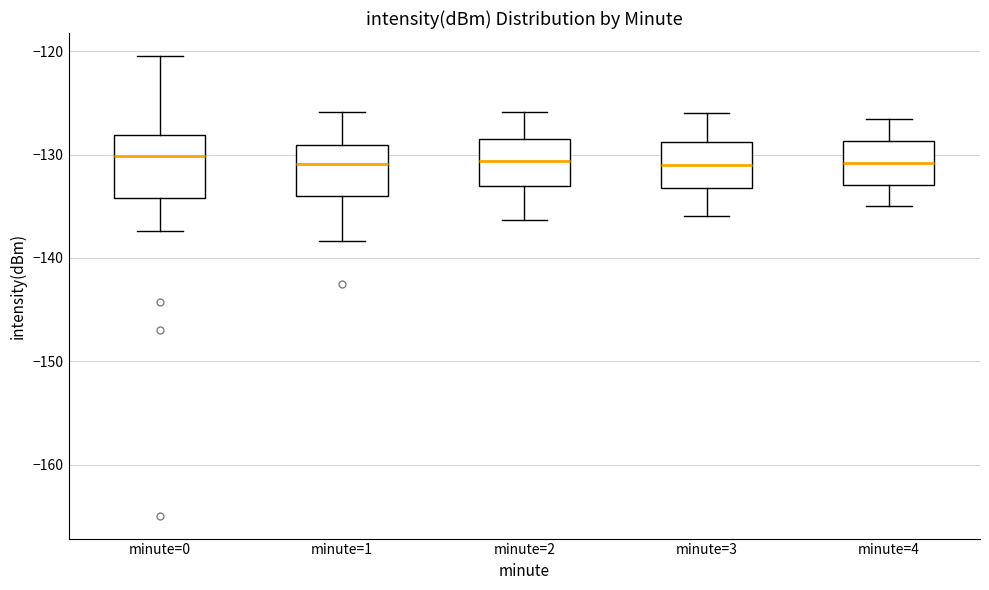

Reading left to right, read every box against the y-axis: the position of its median line, the range the box covers, and the ends of its whiskers. The values are not printed on the chart, so give them approximately, as read against the axis.

minute=0: median -130, box -134 to -128, whiskers -137 to -120
minute=1: median -131, box -134 to -129, whiskers -138 to -126
minute=2: median -131, box -133 to -129, whiskers -136 to -126
minute=3: median -131, box -133 to -129, whiskers -136 to -126
minute=4: median -131, box -133 to -129, whiskers -135 to -127